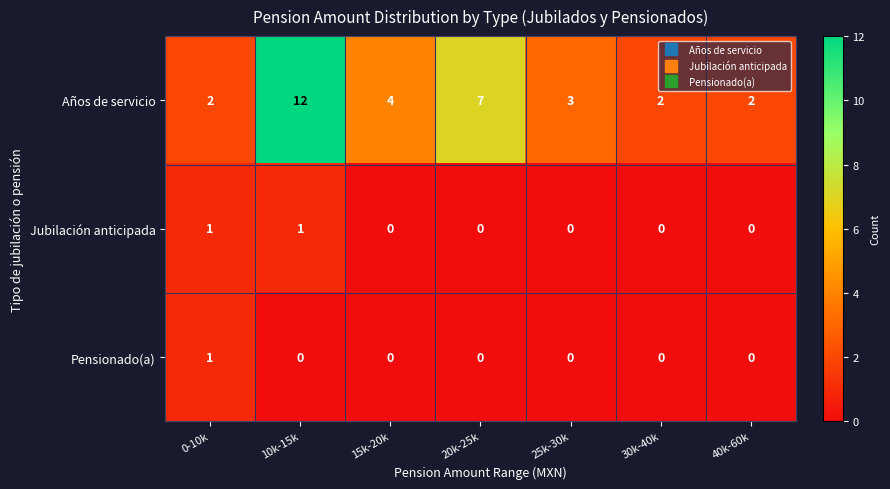

What is the total value across all series at 25k-30k?

3